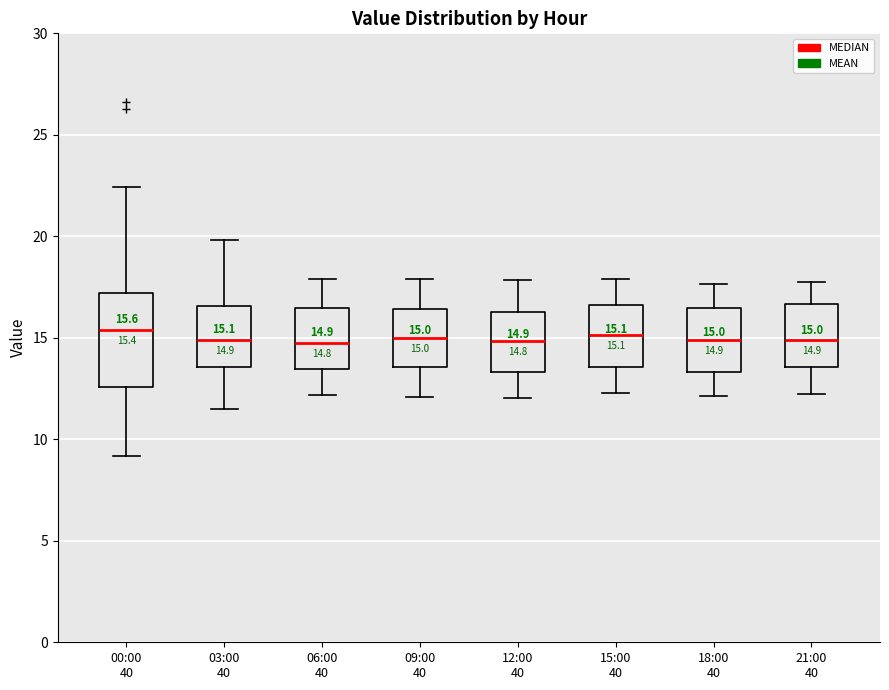

Comparing the boxes themselves (not the whiskers), which one is the tallest?

00:00 40